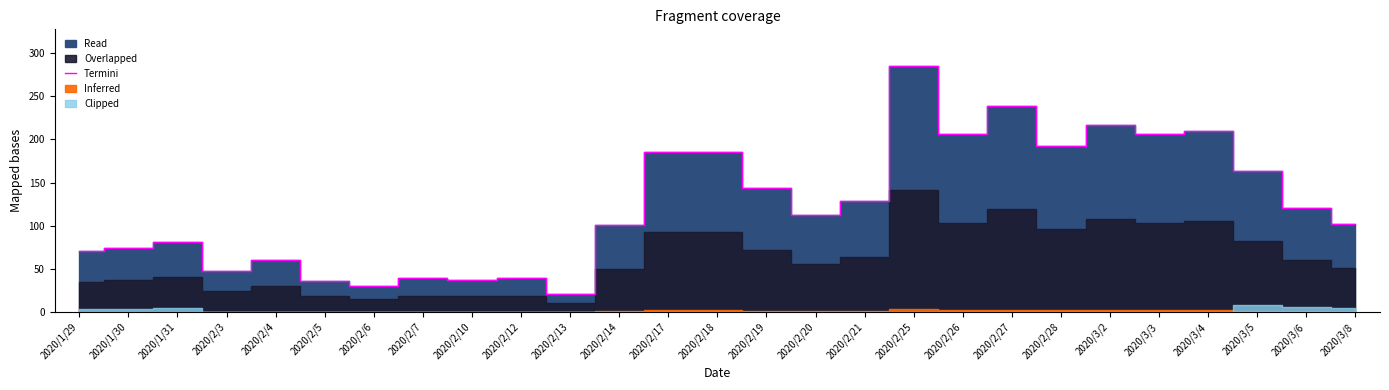

What is the smallest value displayed?

21